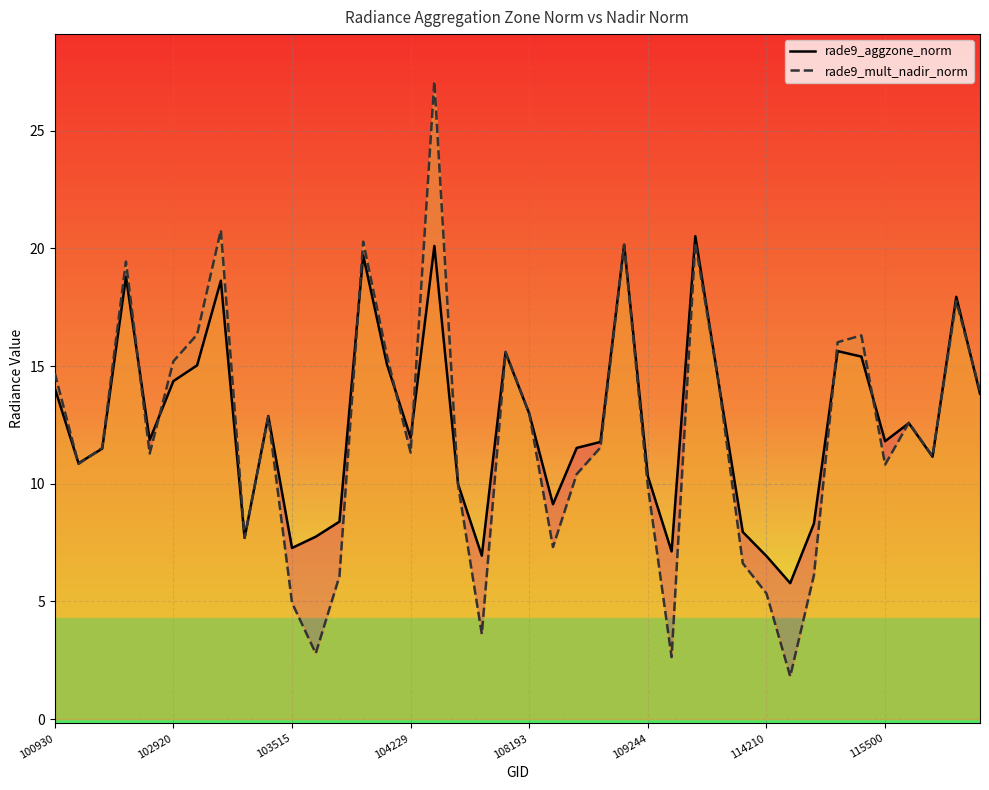

The rade9_mult_nadir_norm series shows 12.9 at 9. True or false?

True